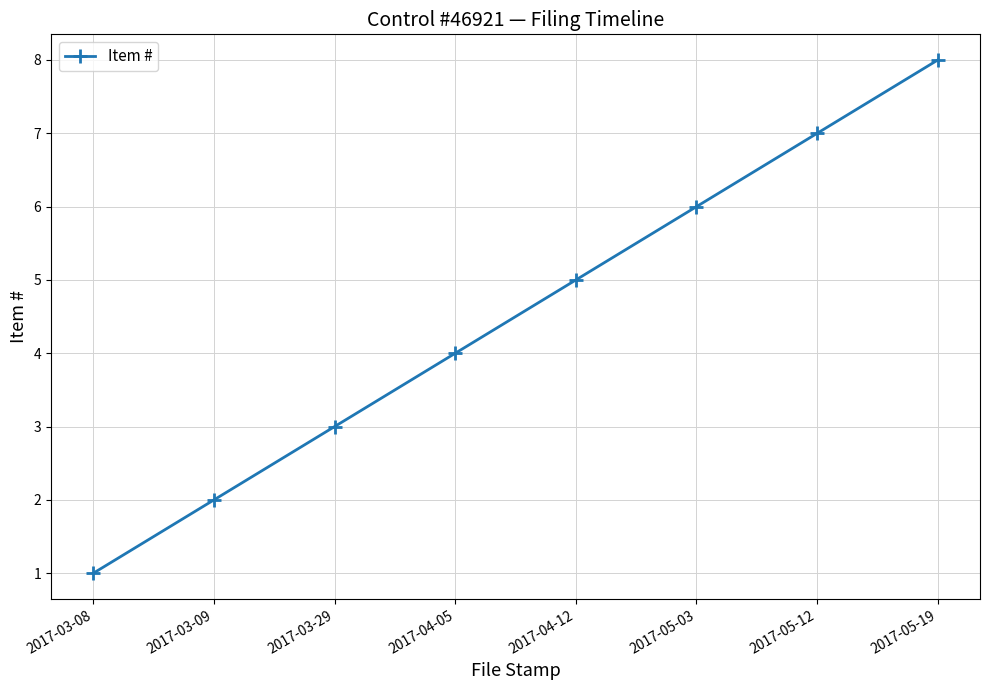

List the labels in order of value, largest first.

2017-05-19, 2017-05-12, 2017-05-03, 2017-04-12, 2017-04-05, 2017-03-29, 2017-03-09, 2017-03-08